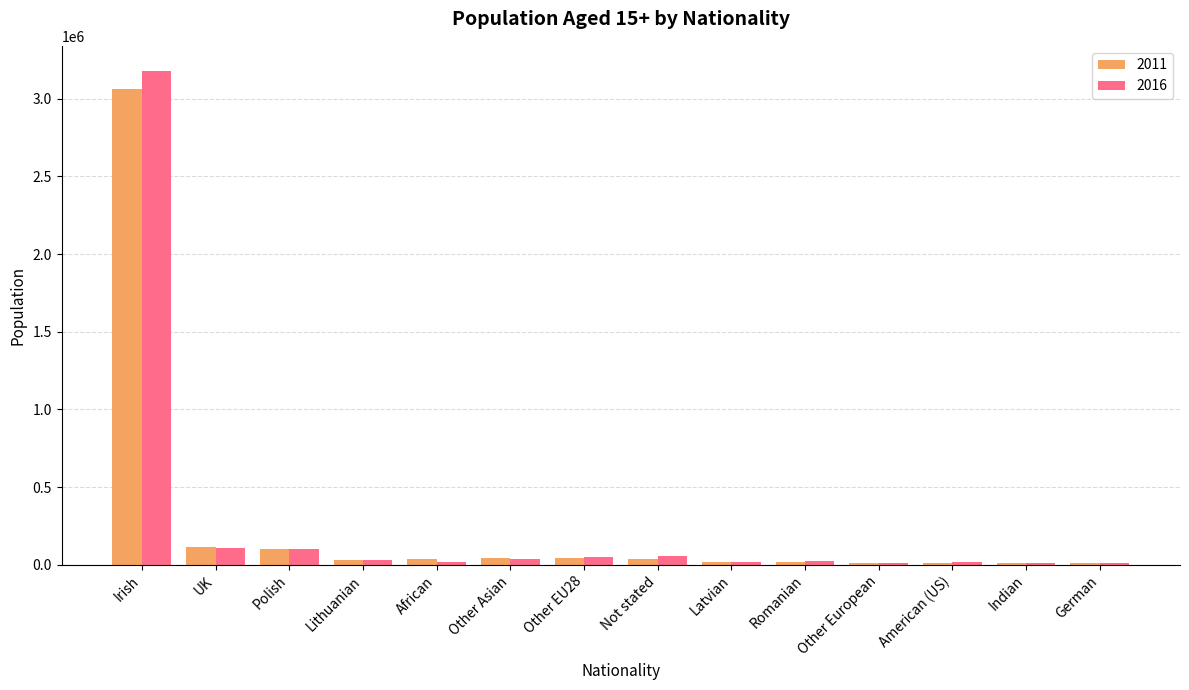

Which series has the widest spread of values?

2016